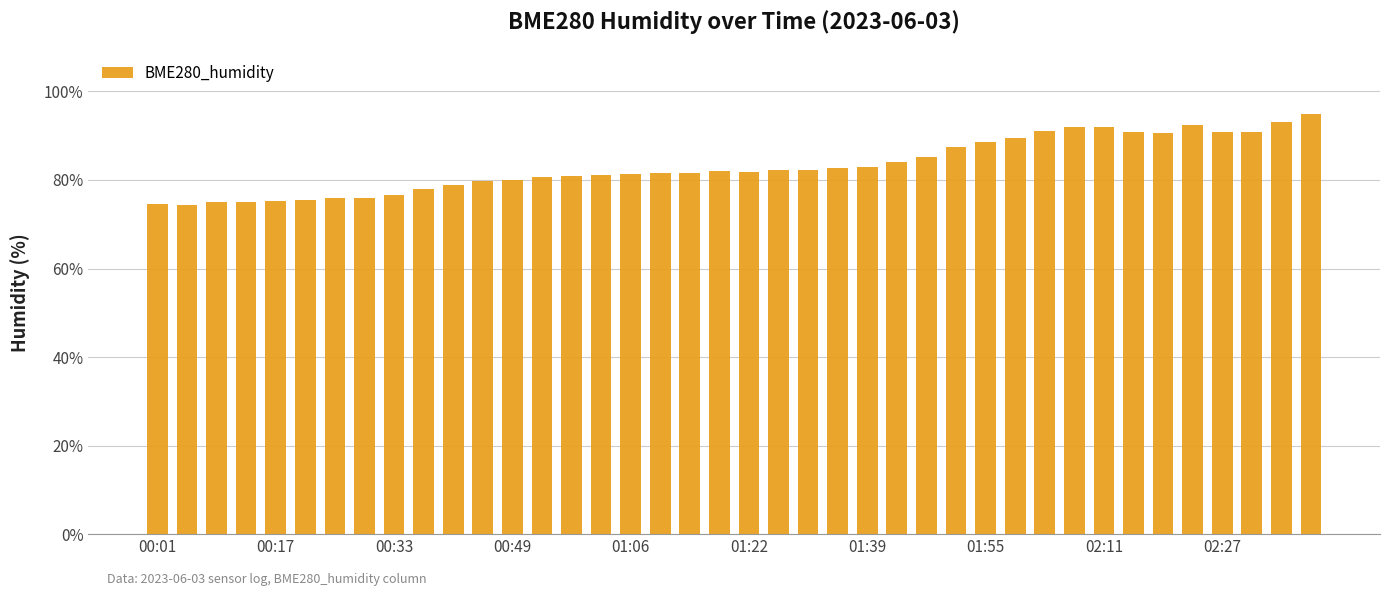

How many categories are shown in the chart?

40